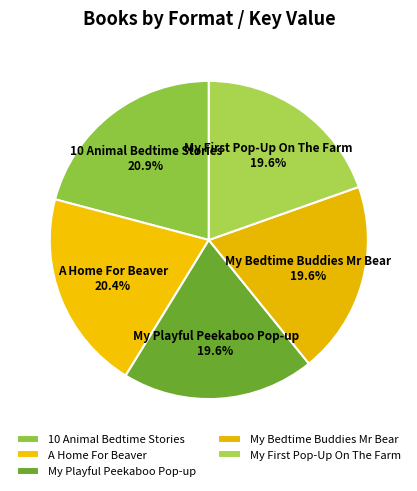

Is there a majority slice in this chart?

No